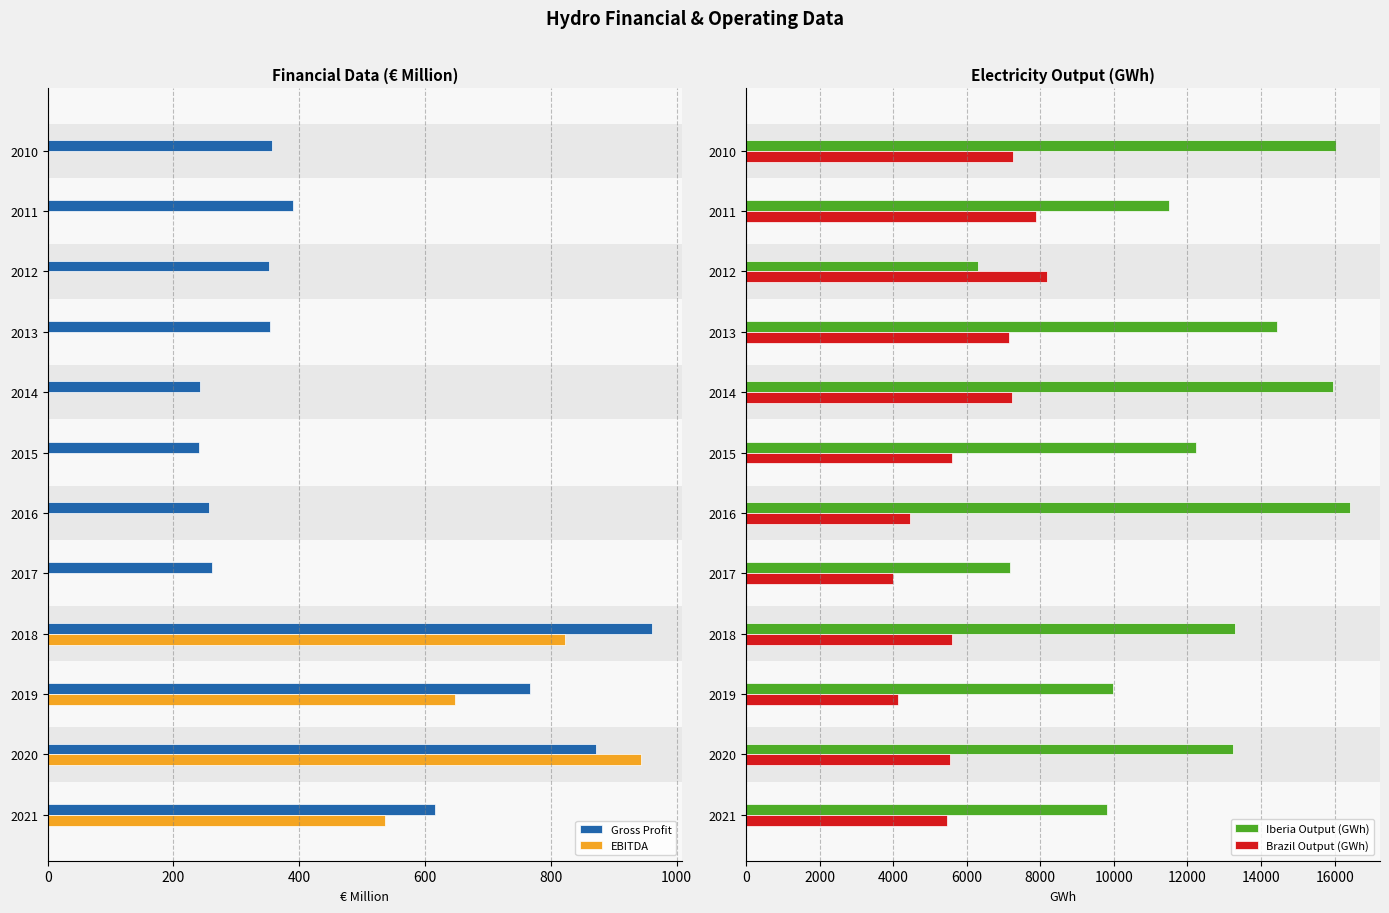

The value of EBITDA at 2018 is 822.6. True or false?

True